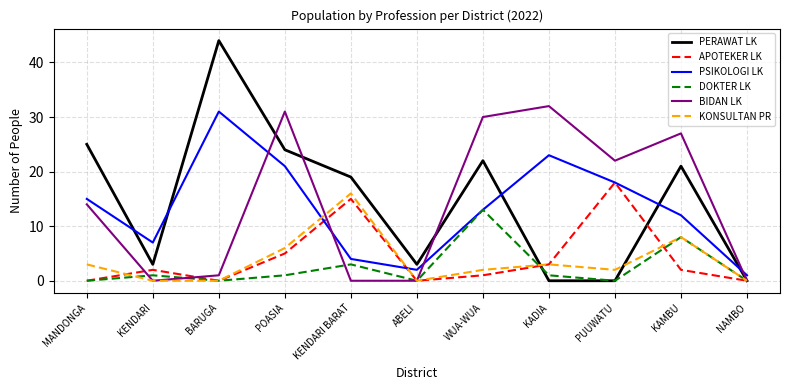

What is the highest value of the PSIKOLOGI LK series?

31